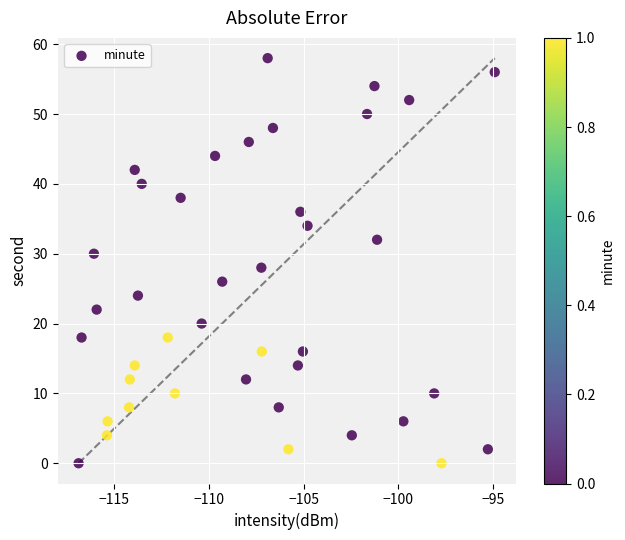

What is the range of Y values (max minus min)?

58